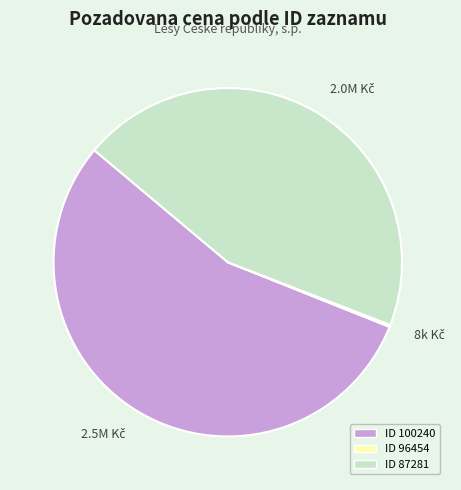

Does any single category account for the majority?

Yes